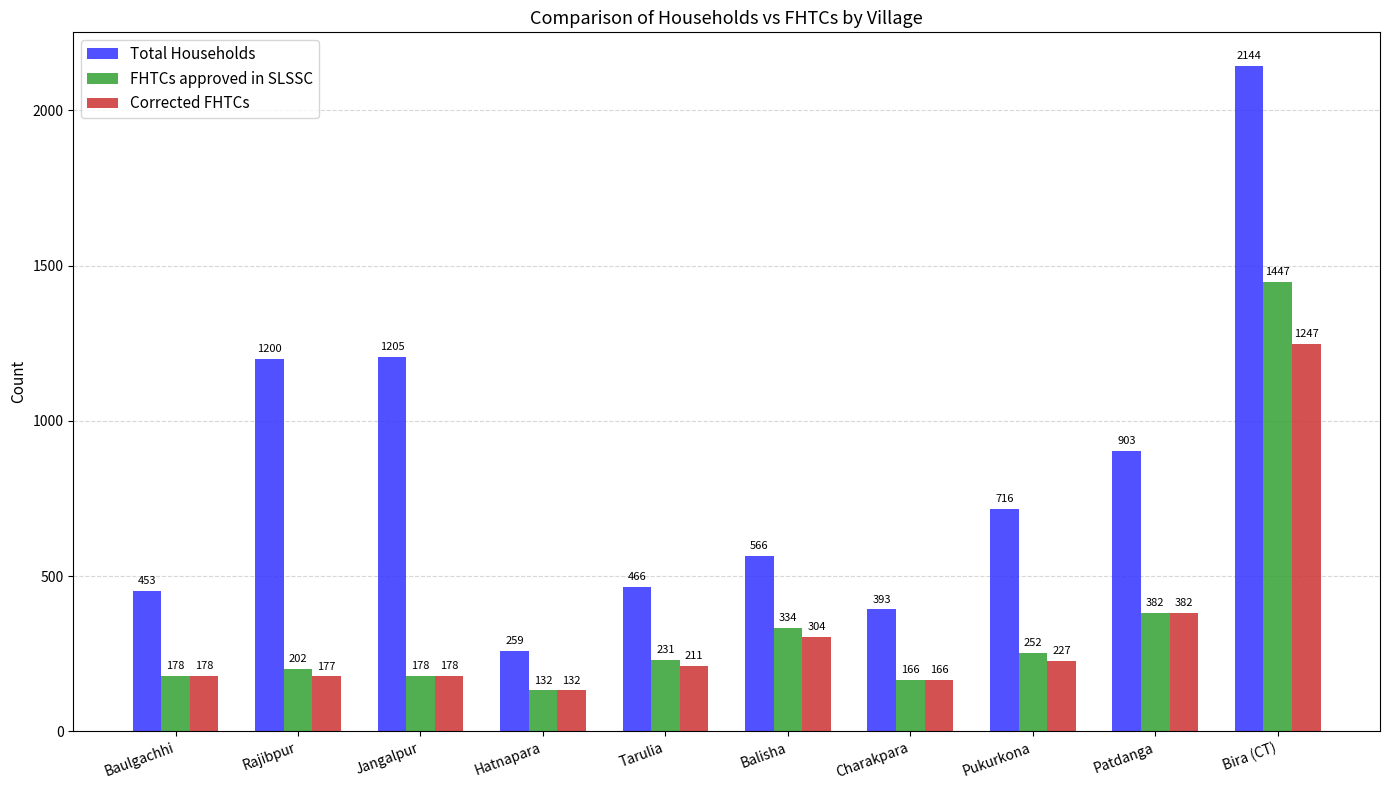

What is the label of the 10th bar from the right?

Baulgachhi